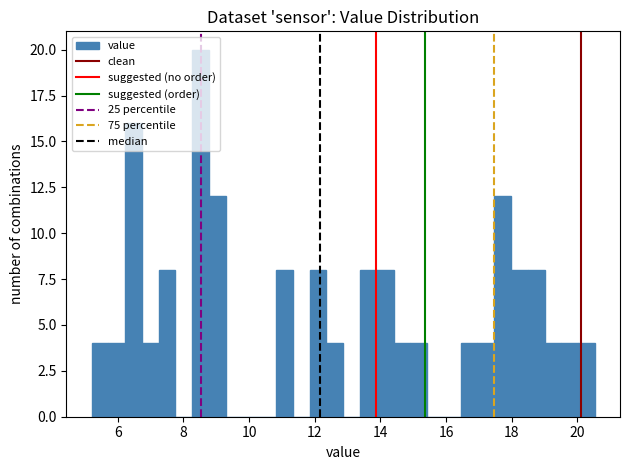

Around what value on the x-axis is the tallest bar? Give the approximate position of its centre, as read against the axis.

8.6